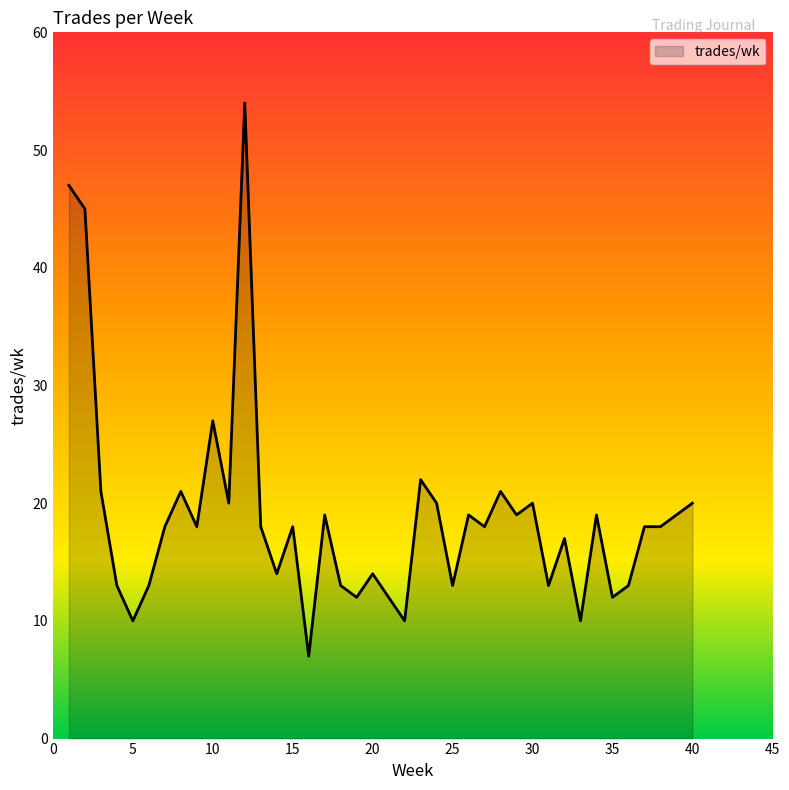

Count the number of categories in the chart.

40